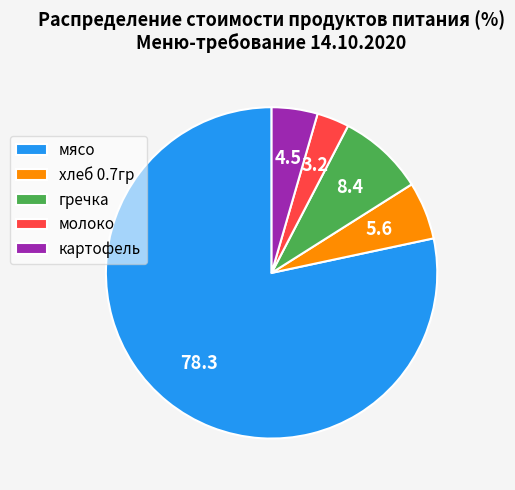

True or false: хлеб 0.7гр accounts for 6% of the total.

True